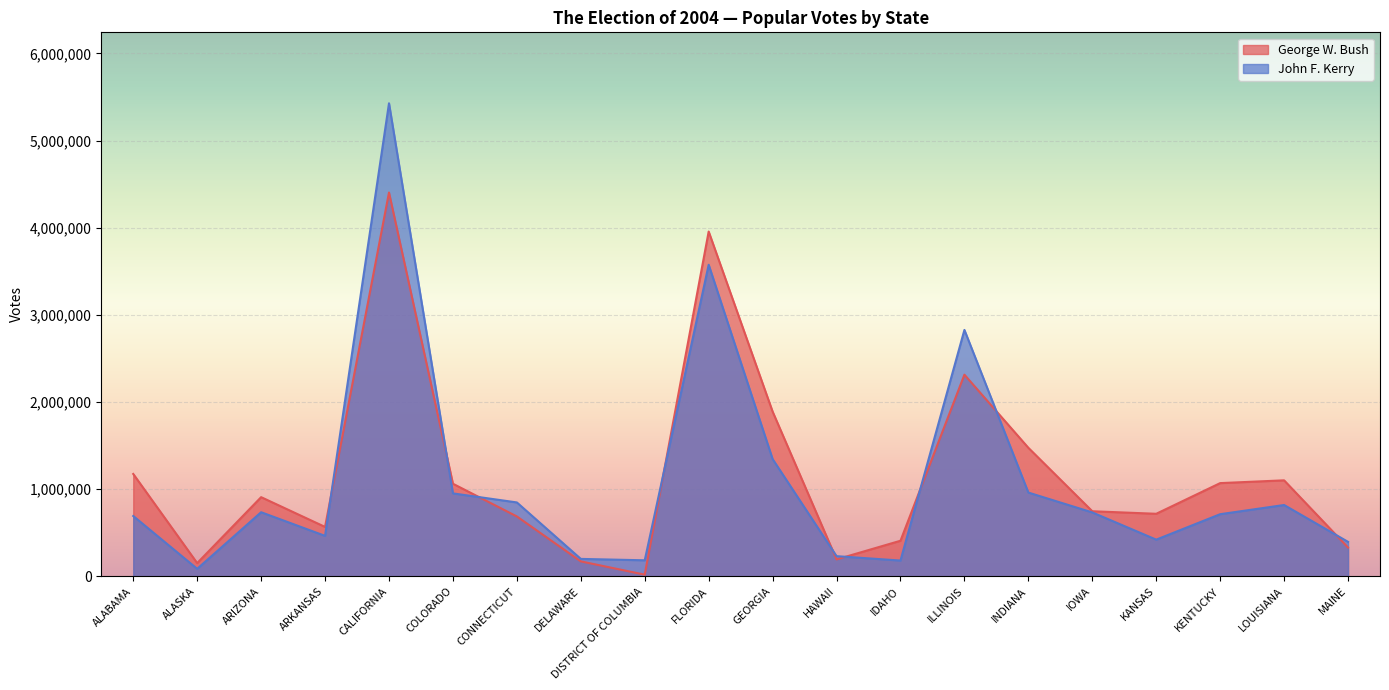

What is the label of the 16th point from the left?

IOWA